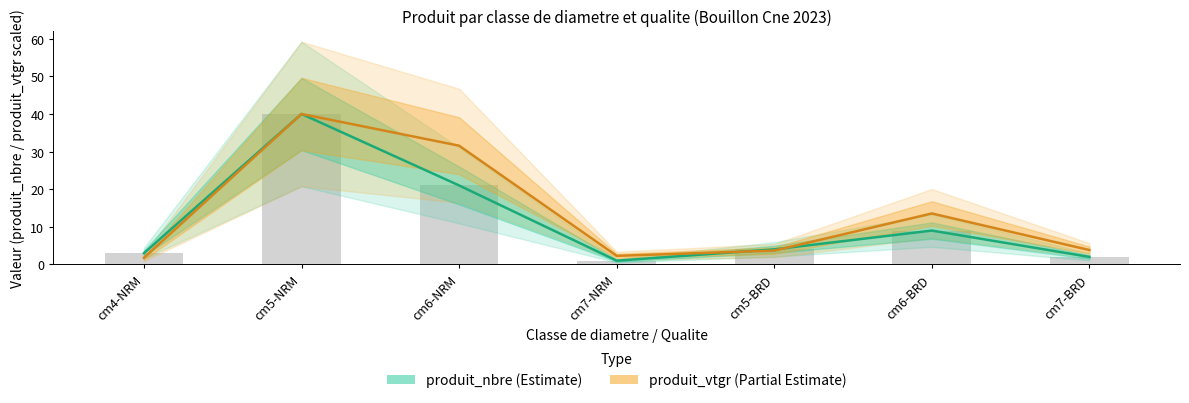

Reading left to right, transcribe all the data shown in this chart.

produit_nbre: 3.0	40.0	21.0	1.0	4.0	9.0	2.0
produit_vtgr: 1.8	40.0	31.6	2.3	3.7	13.5	3.8